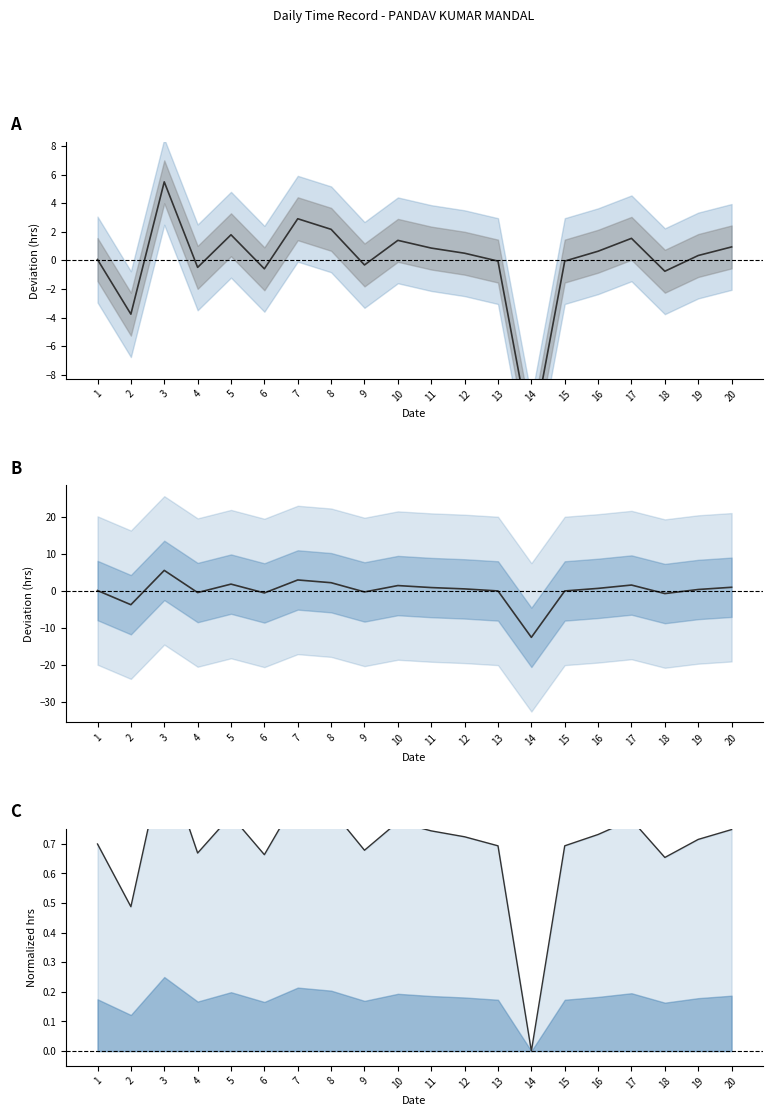

What is the difference between the maximum and second lowest values in the Low (normalized) series?

0.5